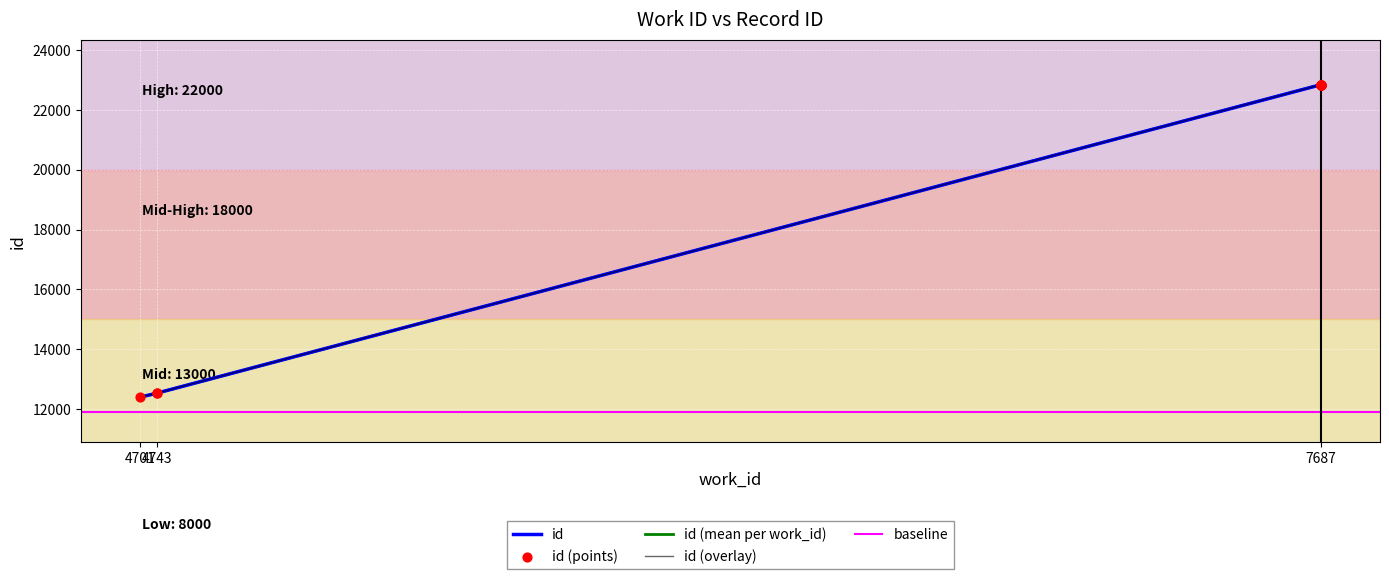

What is the change in value from 4743 to 7687?

+10308